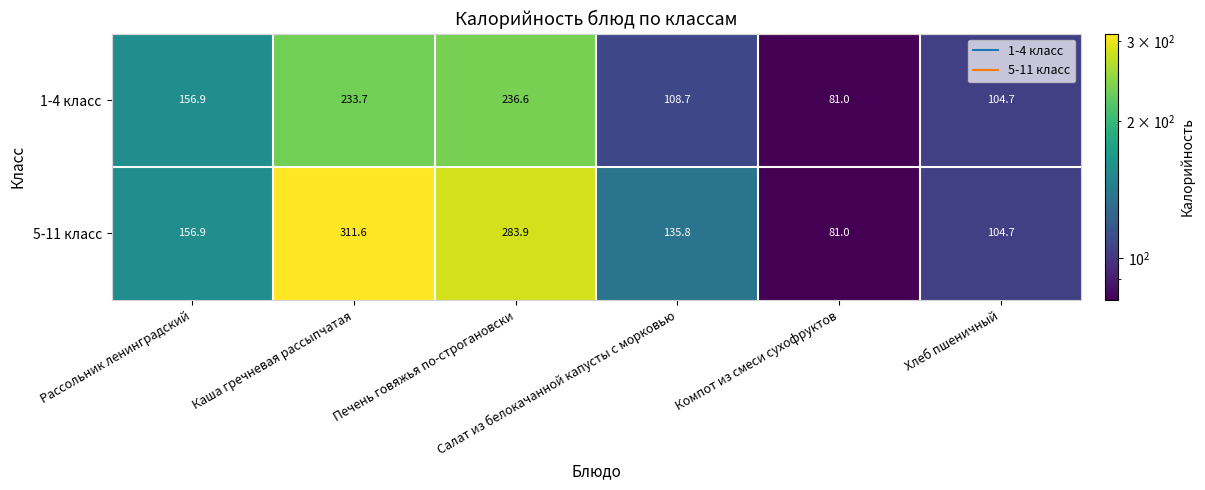

Which series has the largest total across all categories?

5-11 класс